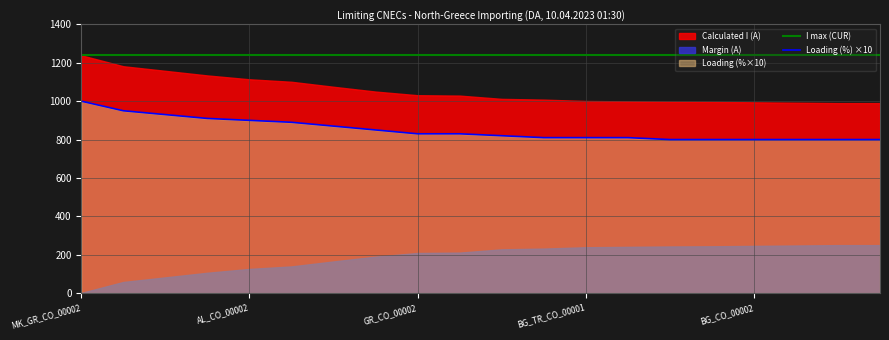

What is the value of the Loading (%) ×10 point at the 9th from the left?

830